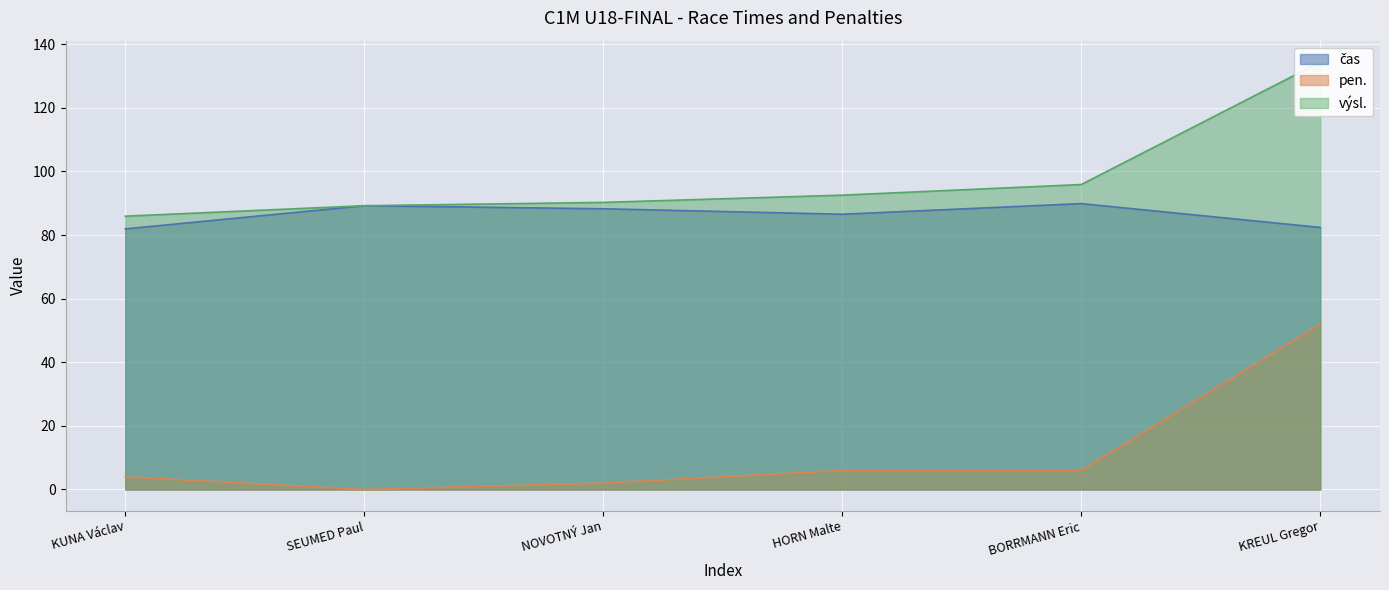

True or false: čas and pen. intersect in this chart.

False